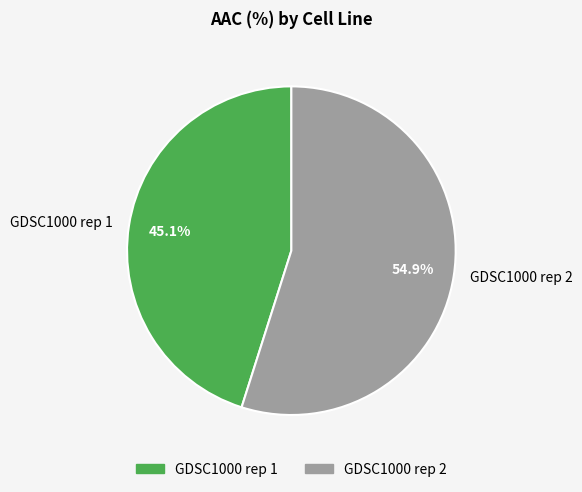

To the nearest percent, what is the combined percentage of GDSC1000 rep 2 and GDSC1000 rep 1?

100%